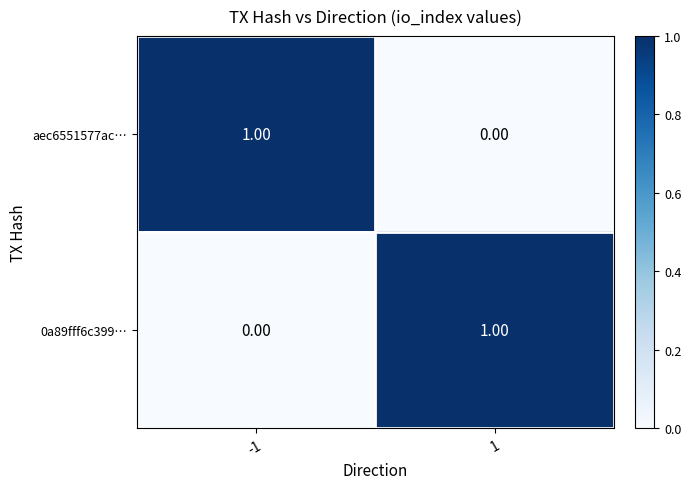

What is the total value across all series at 1?

1